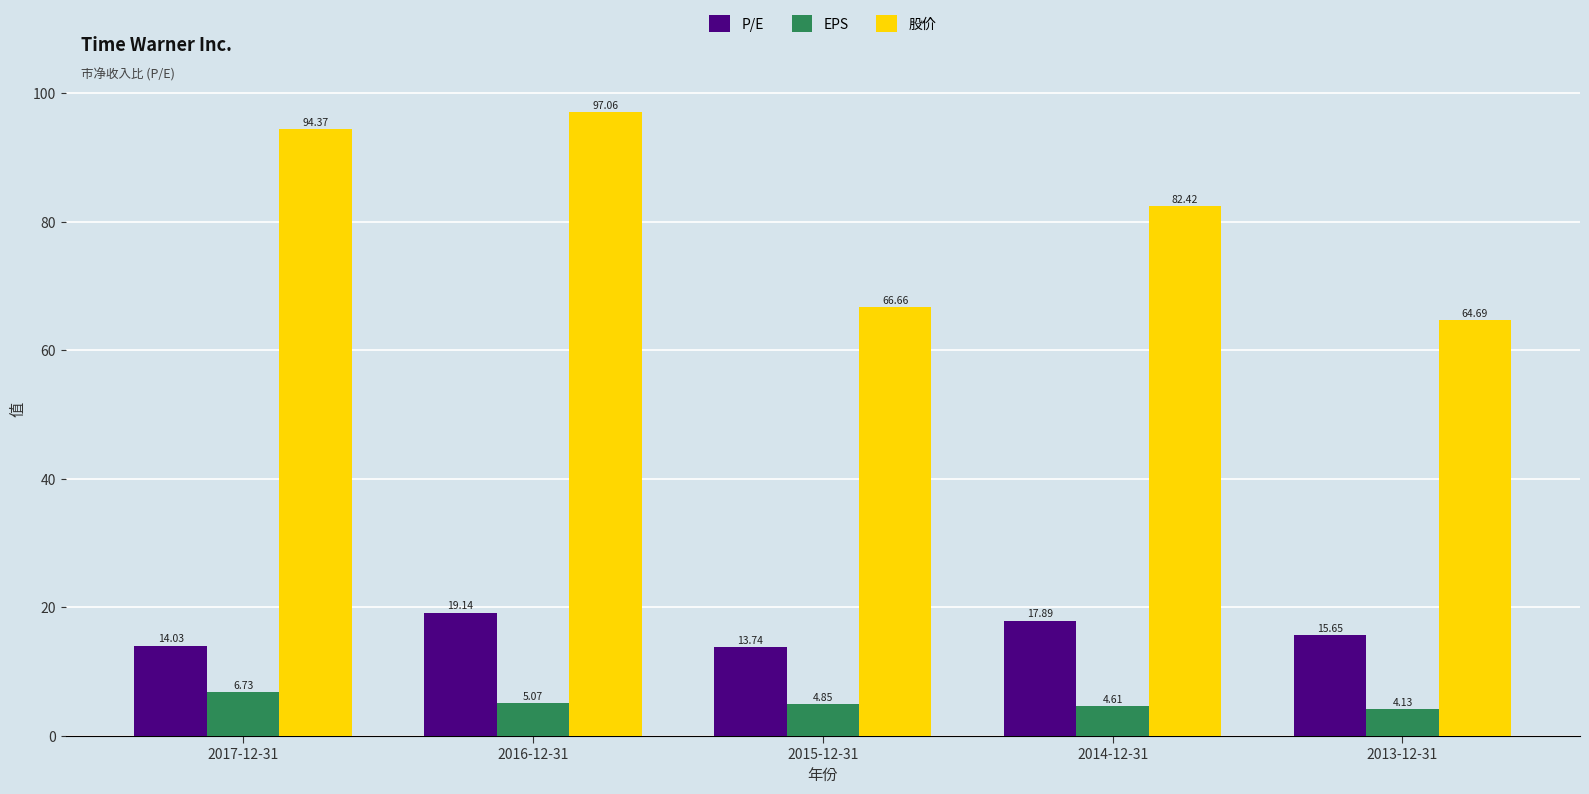

At which category does the chart reach its peak across all series?

2016-12-31